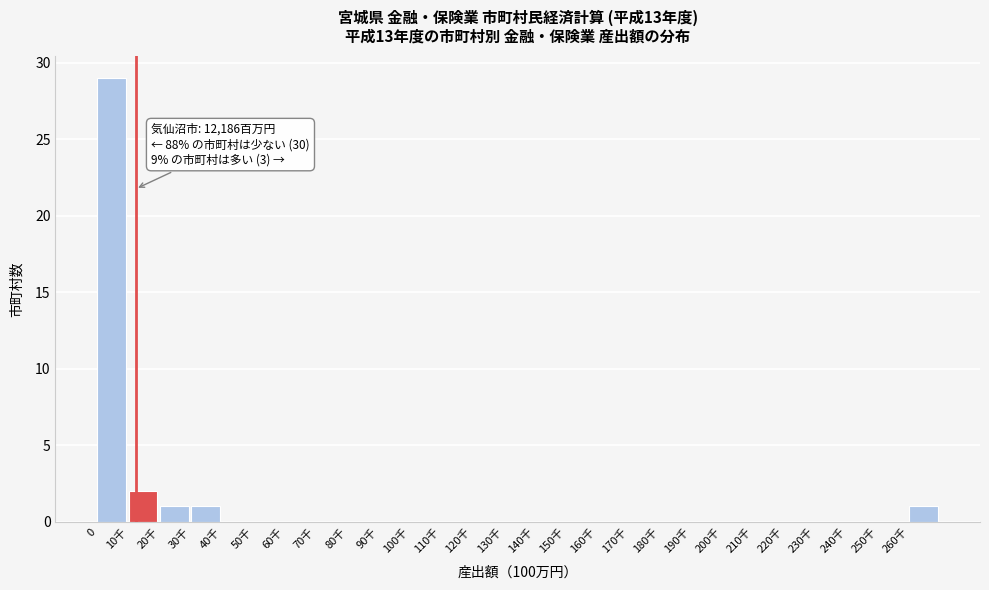

Reading left to right, extract all data points from this chart.

0=29	10千=2	20千=1	30千=1	40千=0	50千=0	60千=0	70千=0	80千=0	90千=0	100千=0	110千=0	120千=0	130千=0	140千=0	150千=0	160千=0	170千=0	180千=0	190千=0	200千=0	210千=0	220千=0	230千=0	240千=0	250千=0	260千=1